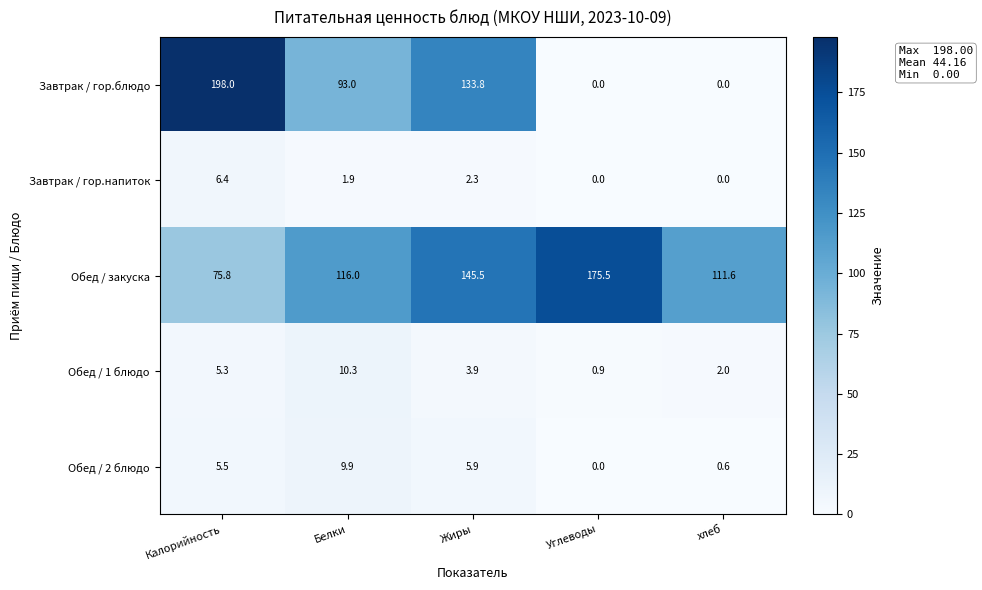

The value of Обед / 2 блюдо at Белки is 9.9. True or false?

True